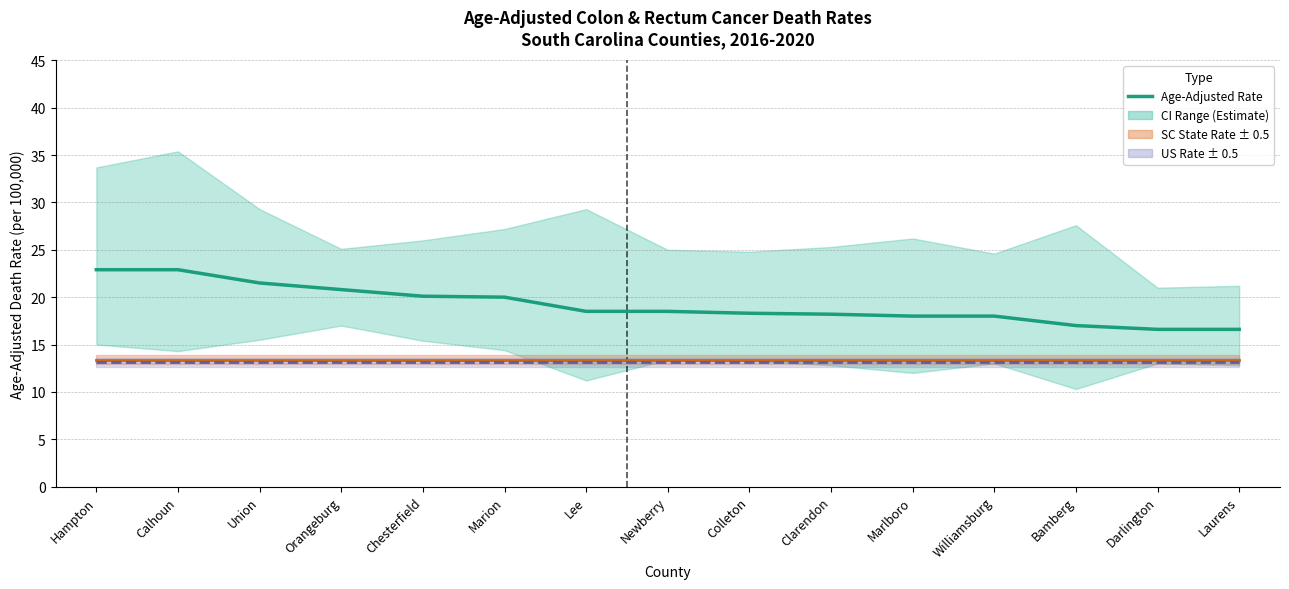

At which label does the data first exceed 18?

Hampton